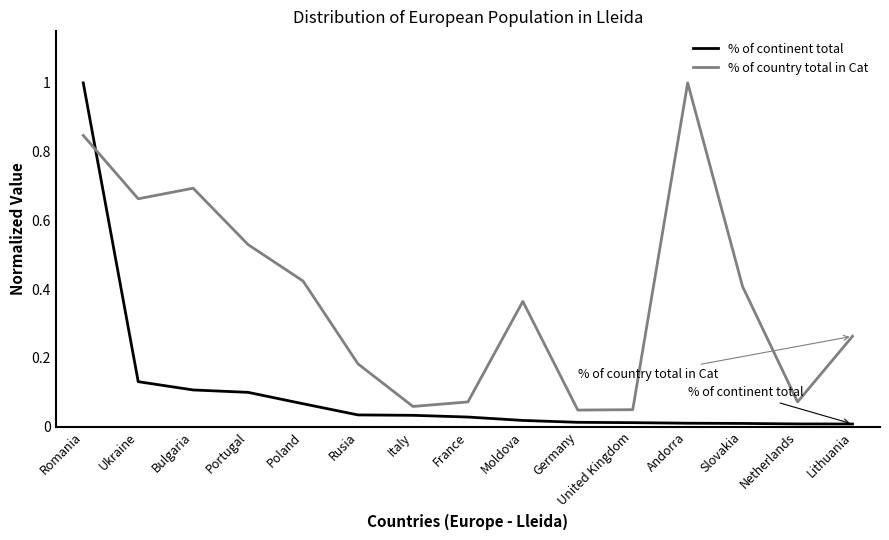

Rank the series by their average value, from lowest to highest.

% of continent total, % of country total in Cat